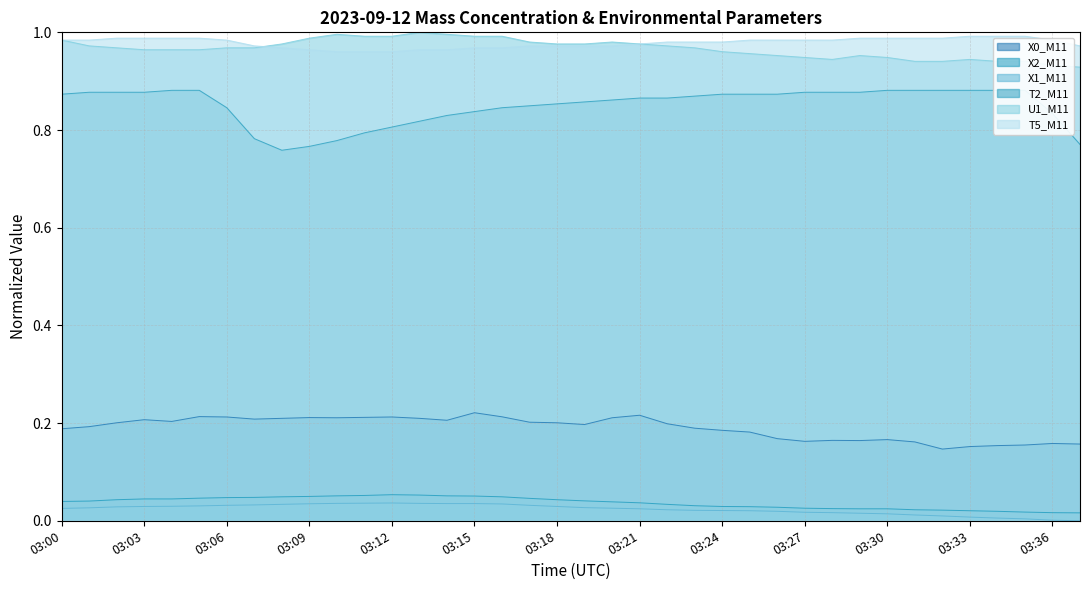

Which has a higher value, 03:11 or 03:12?

03:12